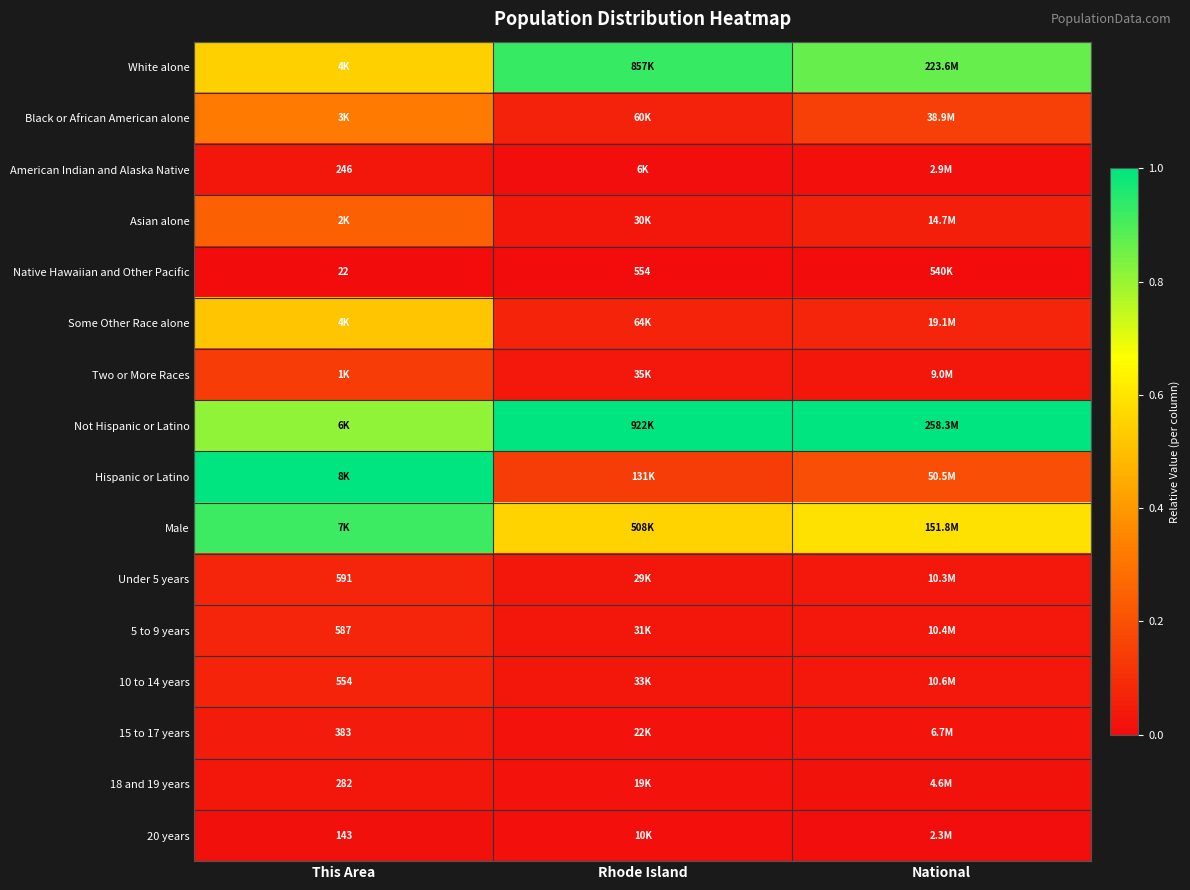

The value of Two or More Races at National is 0.1. True or false?

False